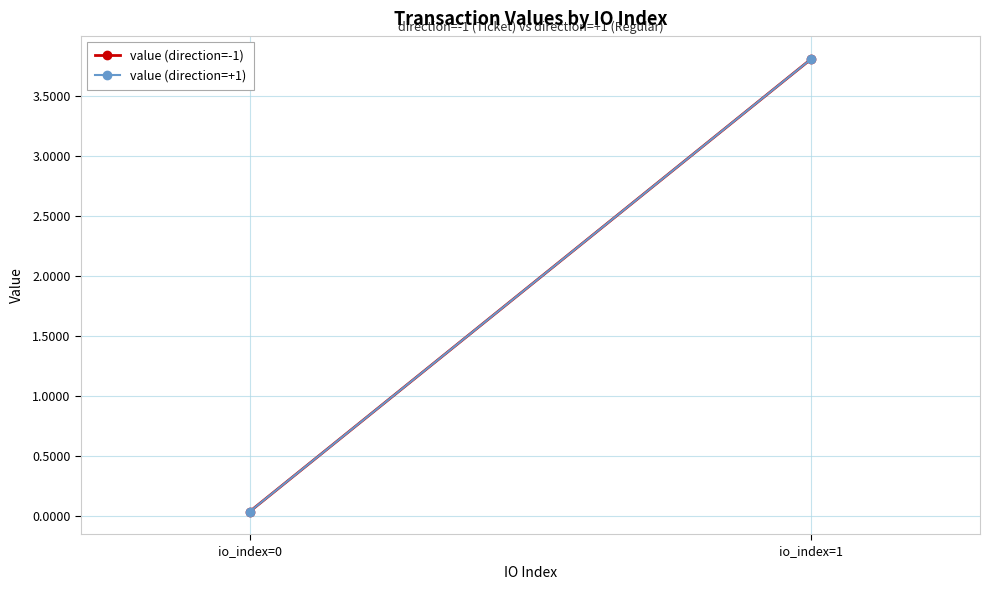

How many data points in value (direction=+1) are less than 3?

1